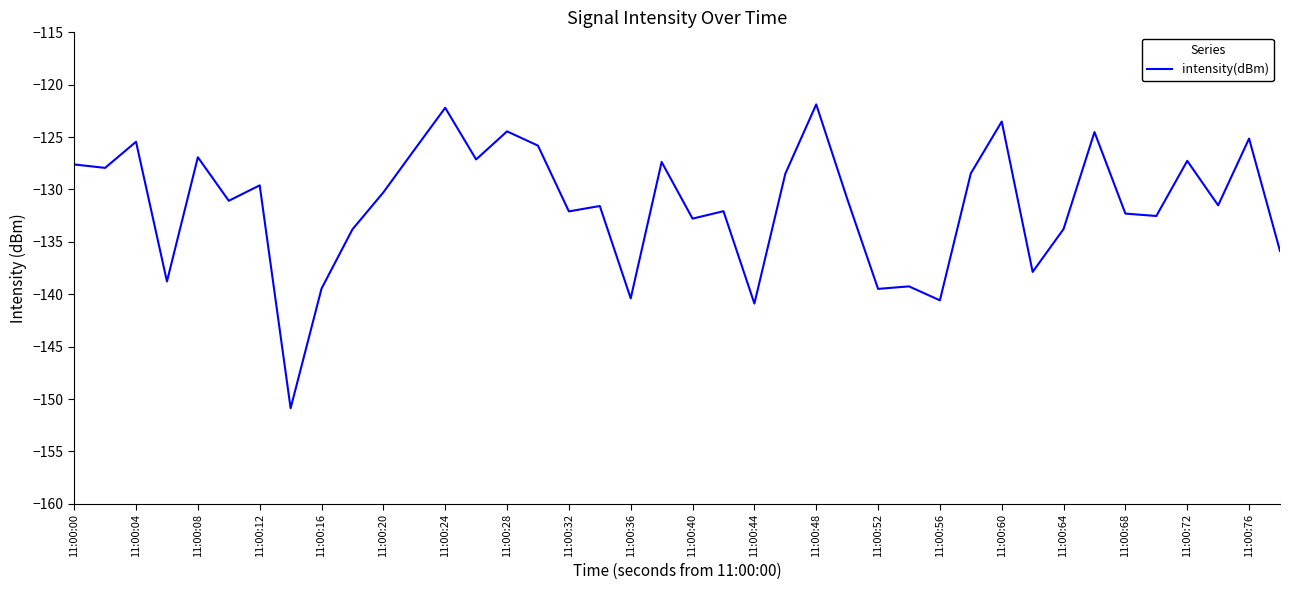

What is the smallest value displayed?

-150.9